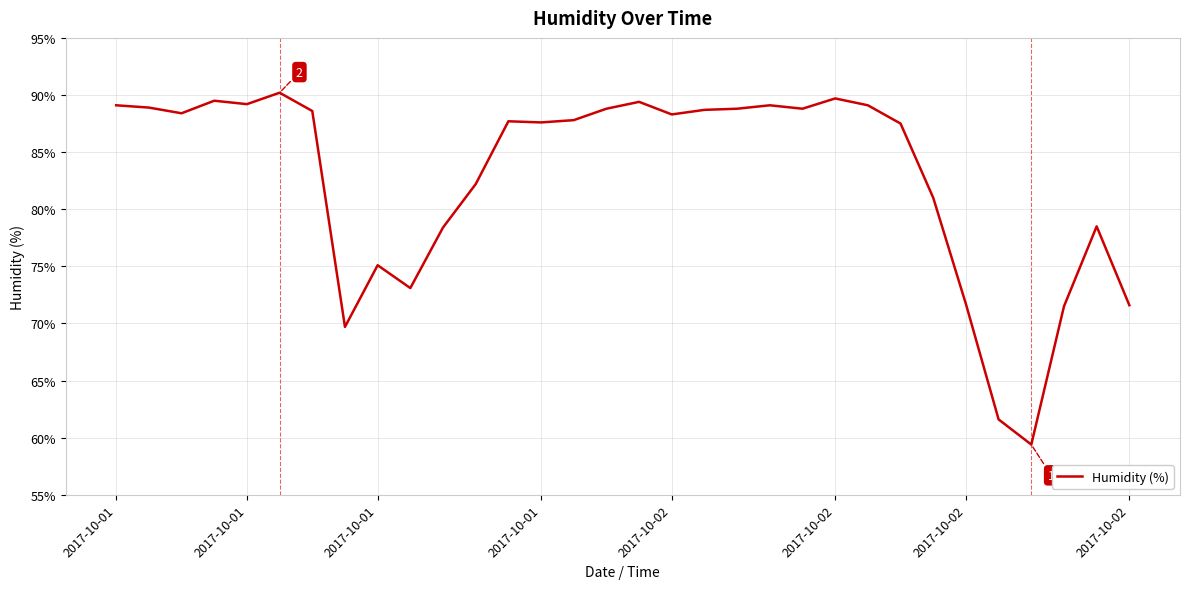

What is the maximum value shown in the chart?

90.2